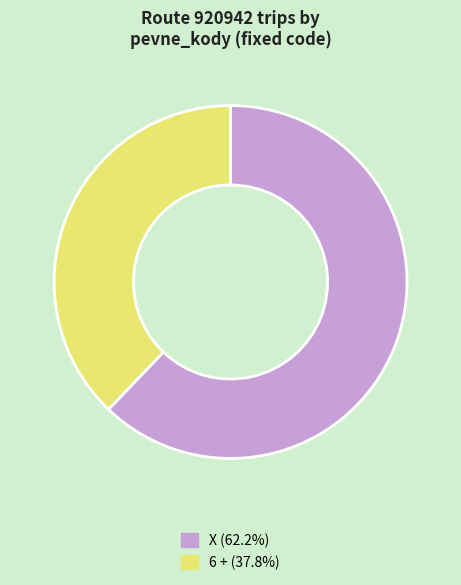

Does X (62.2%) account for over 50% of the chart?

Yes